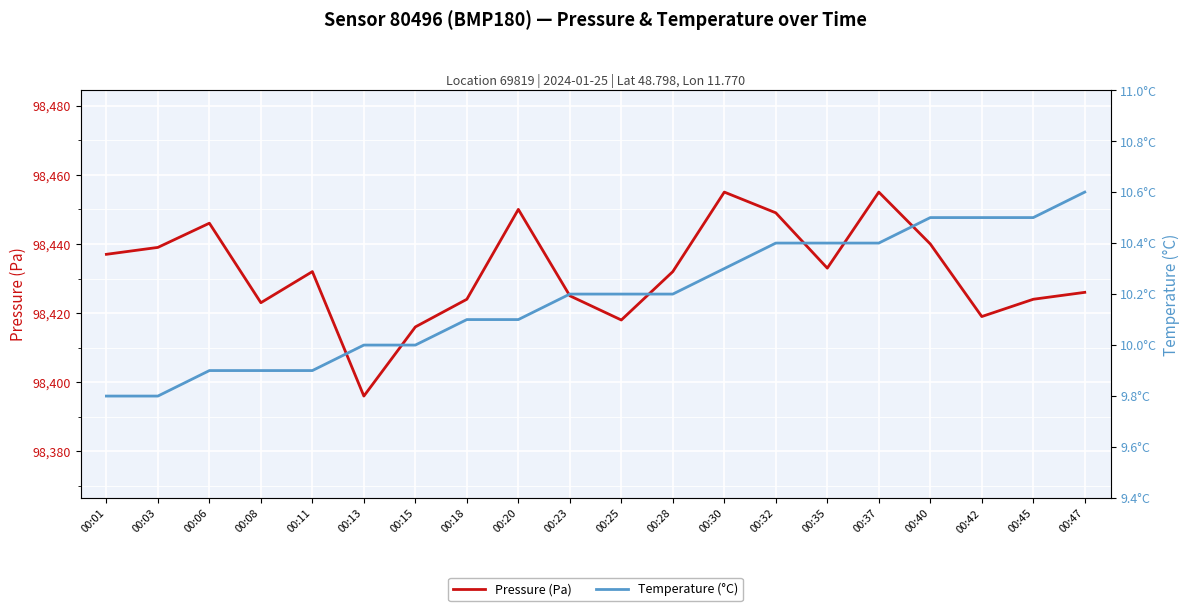

What is the value of the Temperature (°C) point at the 8th from the left?

10.1